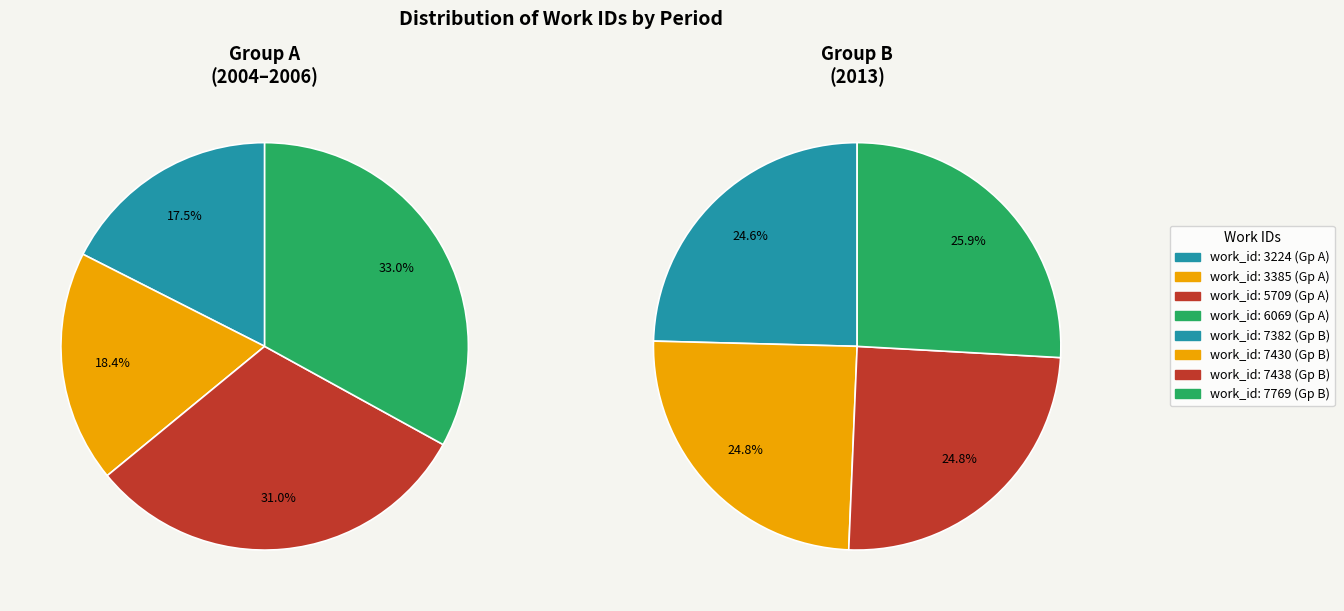

Rank the categories by Group B (2013) value from lowest to highest.

0, 1, 2, 3